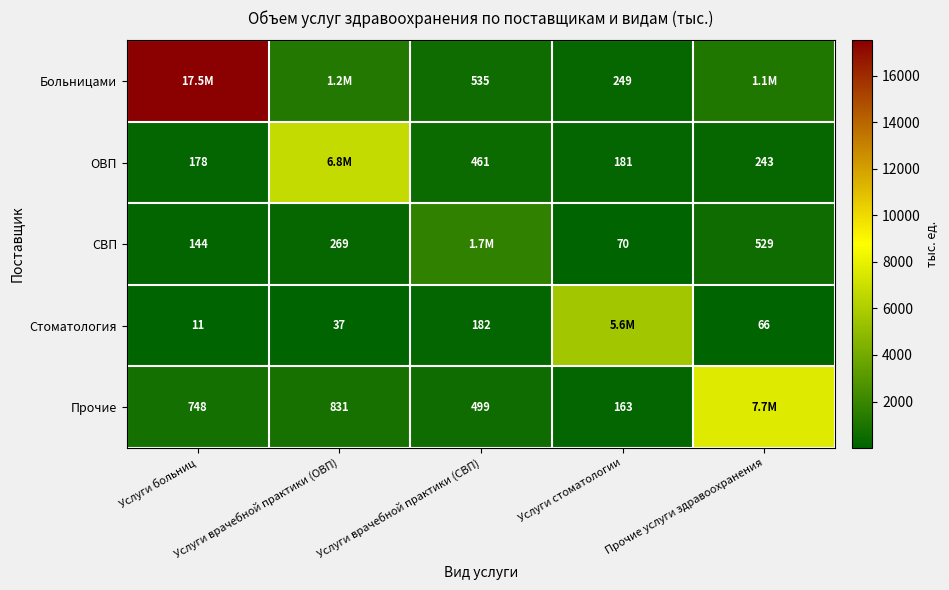

List the labels in order of СВП value, smallest first.

Услуги стоматологии, Услуги больниц, Услуги врачебной практики (ОВП), Прочие услуги здравоохранения, Услуги врачебной практики (СВП)